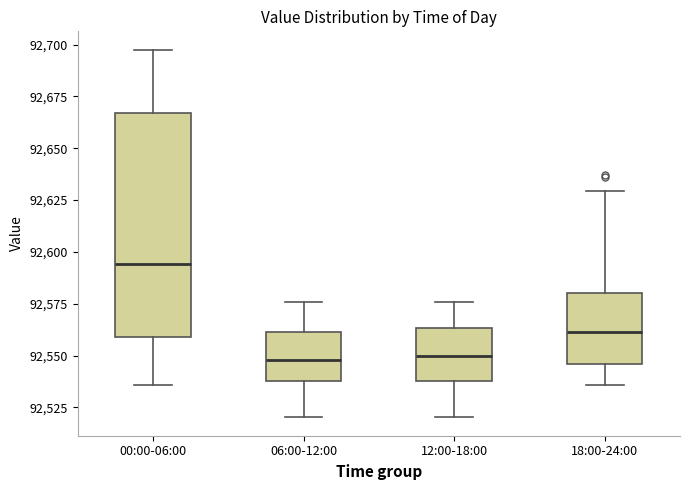

Reading left to right, transcribe this box plot: for each box, give where its median line is, the range the box spans, and where its two whiskers end, as read against the y-axis. The values are not printed on the chart, so give them approximately, as read against the axis.

00:00-06:00: median 92595, box 92560 to 92665, whiskers 92535 to 92700
06:00-12:00: median 92550, box 92540 to 92560, whiskers 92520 to 92575
12:00-18:00: median 92550, box 92540 to 92565, whiskers 92520 to 92575
18:00-24:00: median 92560, box 92545 to 92580, whiskers 92535 to 92630